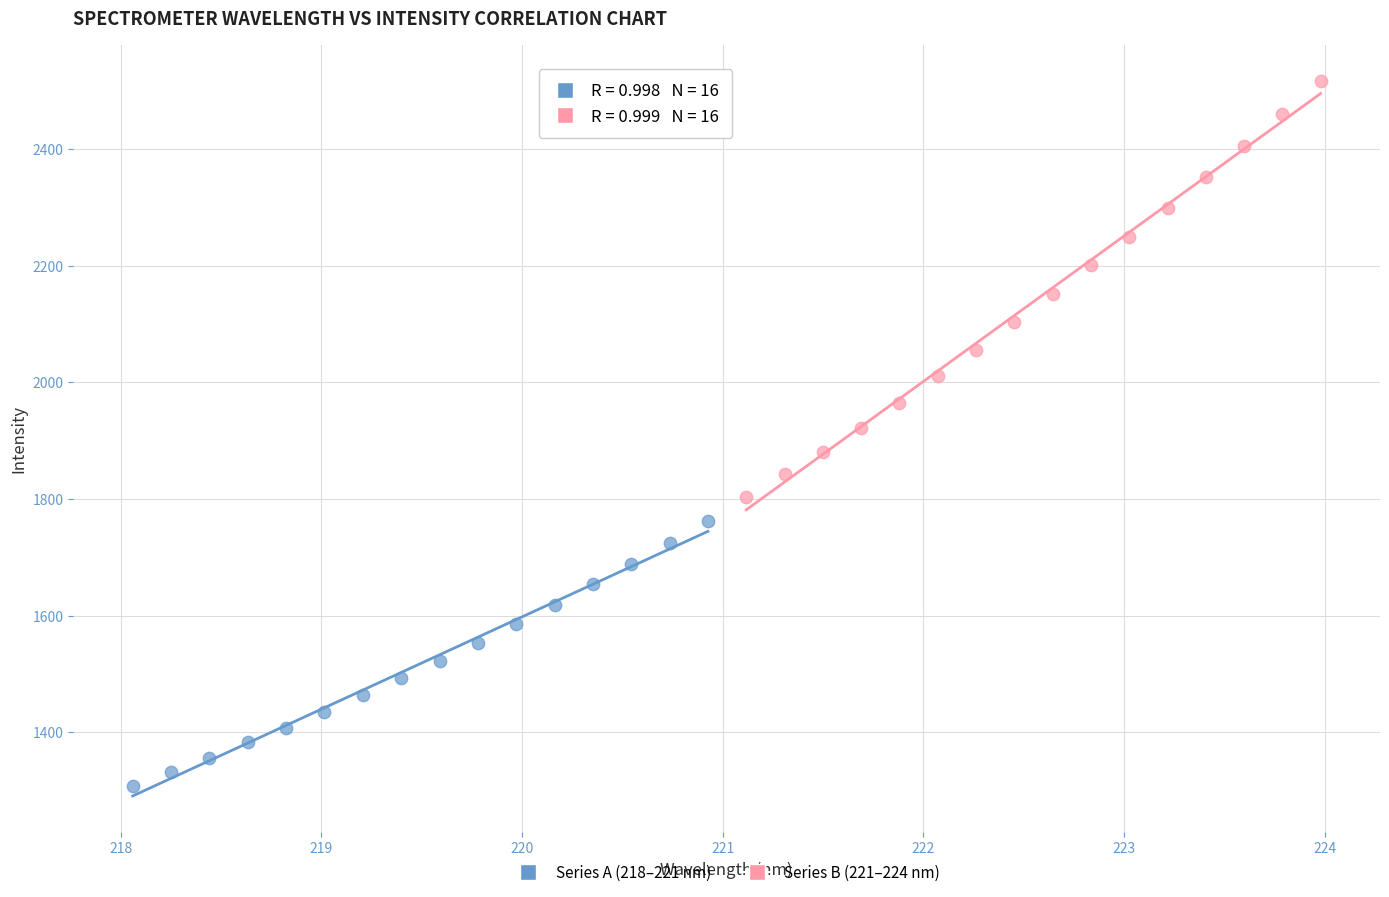

Which series contains the highest Y value?

Series B (221–224 nm)